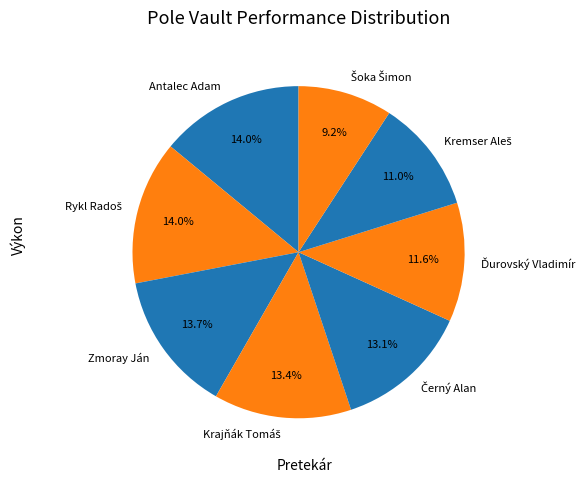

Is there any slice that represents more than half of the pie?

No